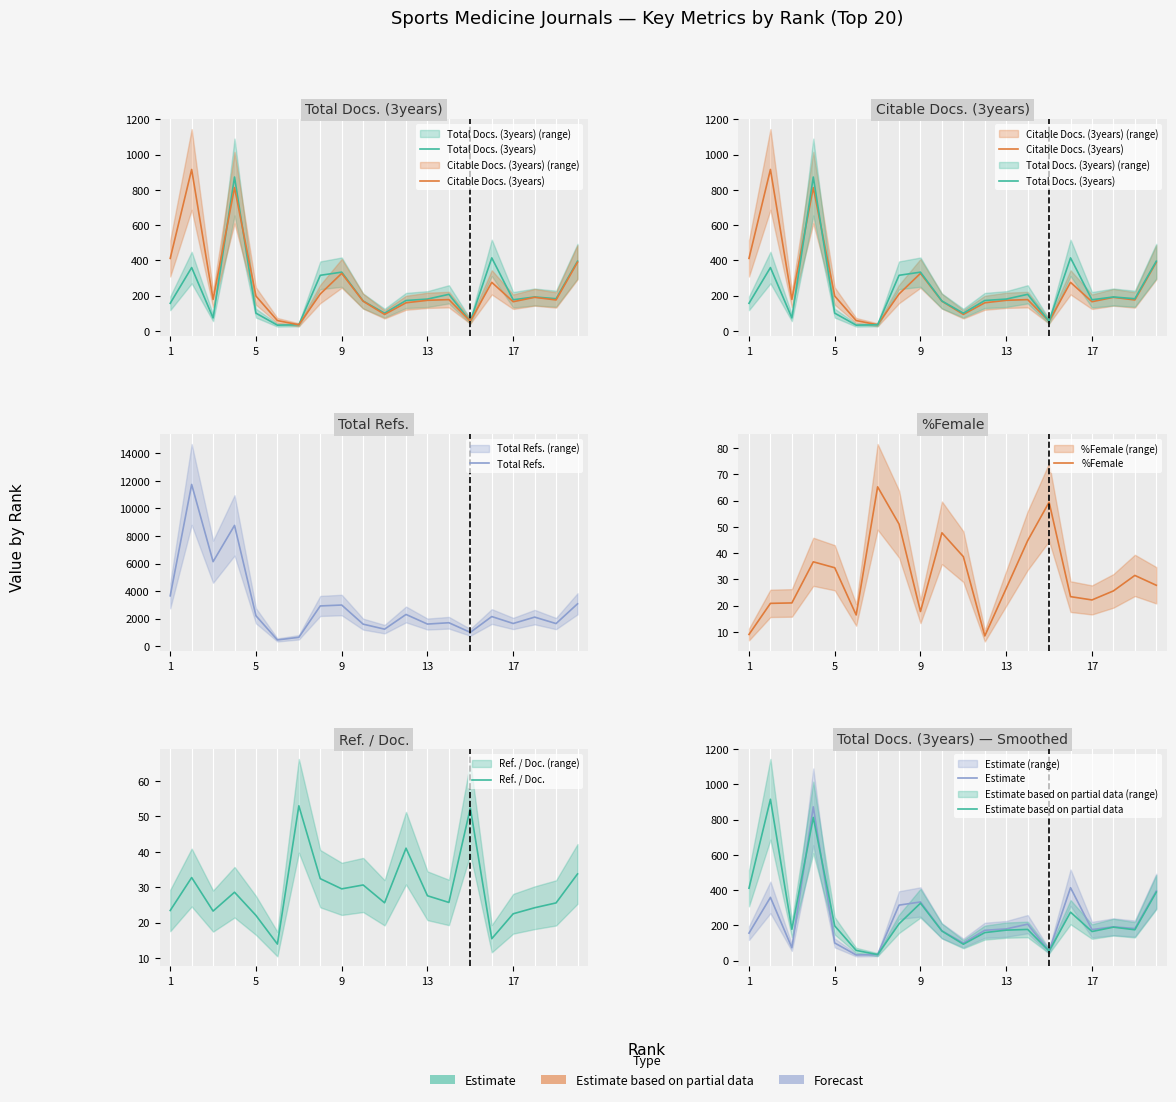

Where do Total Docs. (3years) and Ref. / Doc. first cross each other?

6 and 7